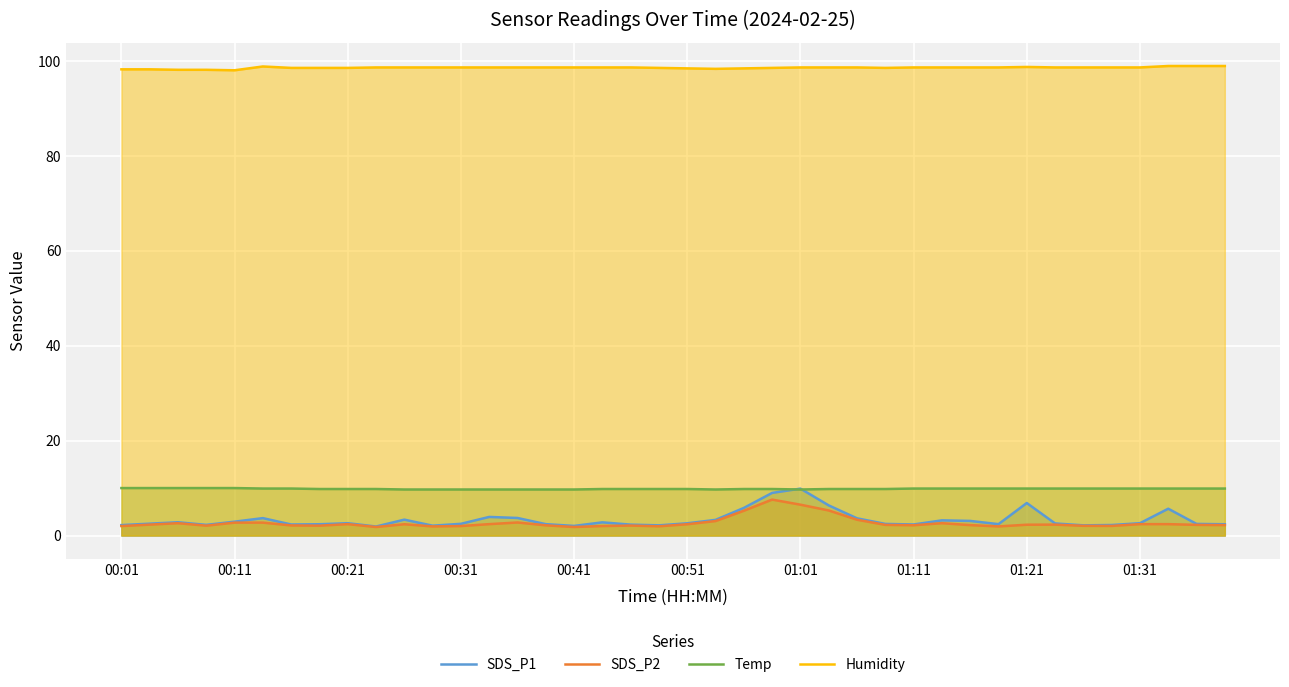

True or false: SDS_P2 and Humidity cross at least once.

False